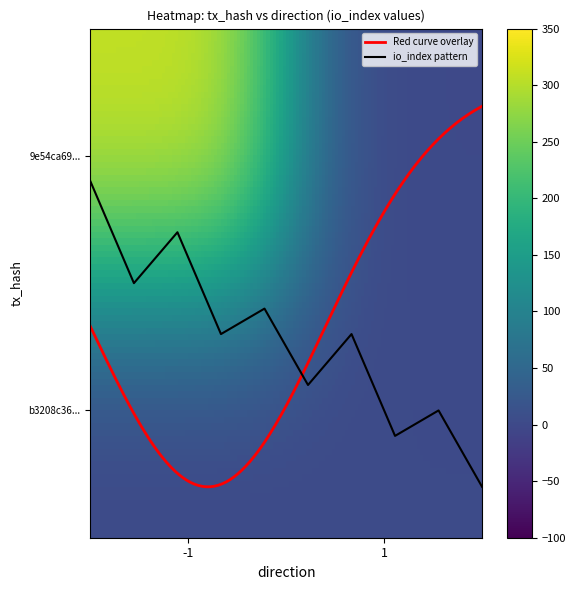

Count the number of data series in this chart.

2